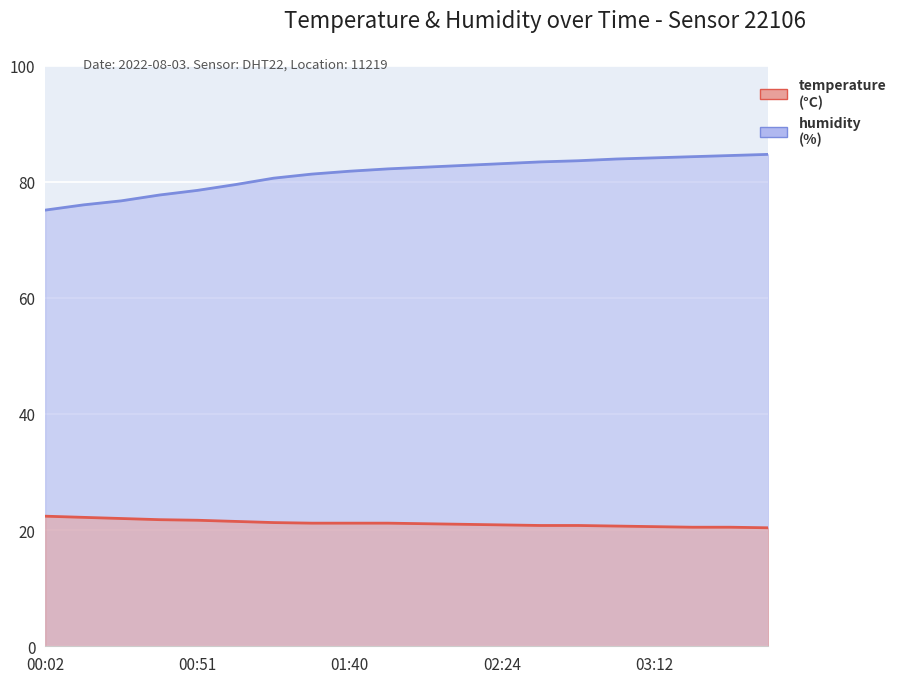

At which category is the sum across all series the highest?

03:48